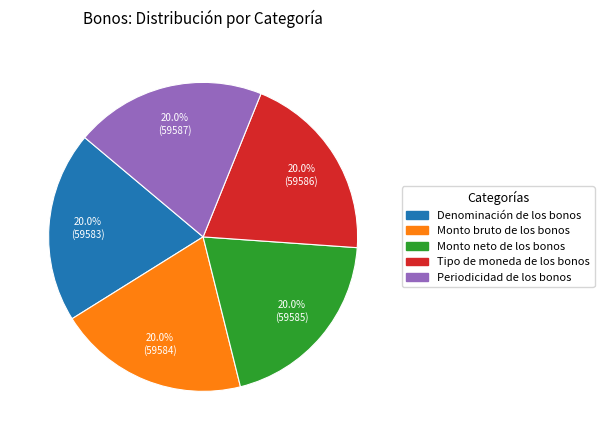

What percentage is the Periodicidad de los bonos slice, to the nearest percent?

20%